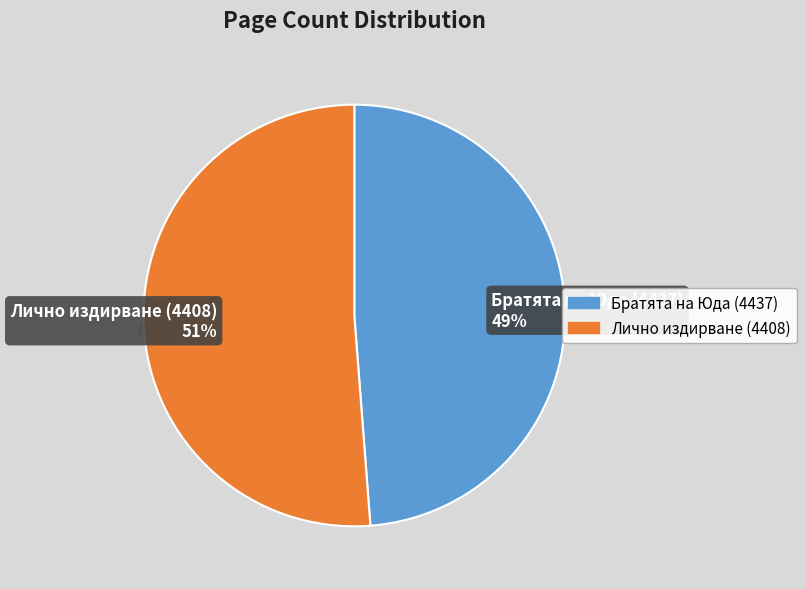

True or false: Лично издирване (4408) accounts for 58% of the total.

False